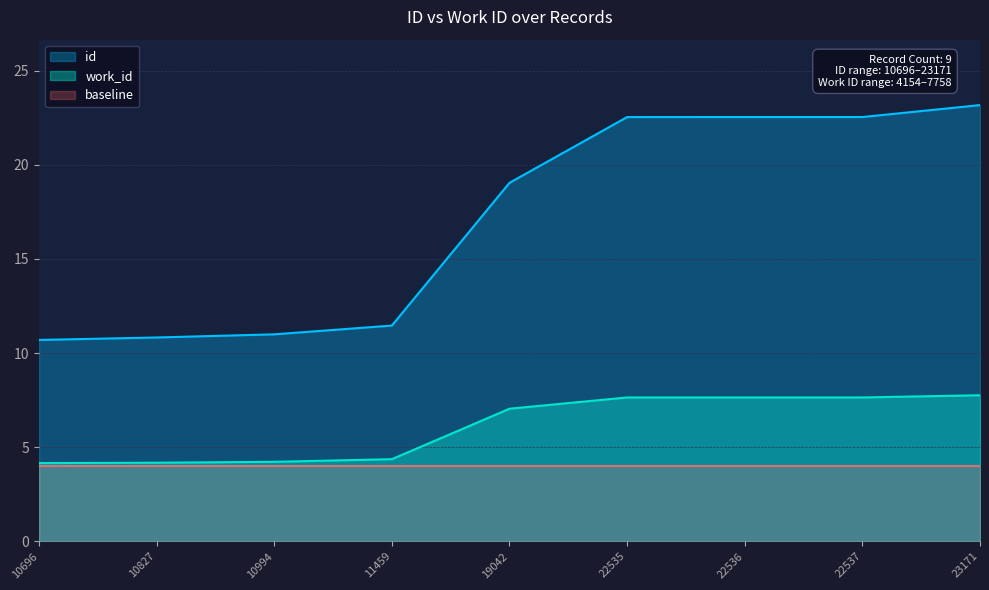

What is the difference between the maximum and minimum values in the id series?

12.5